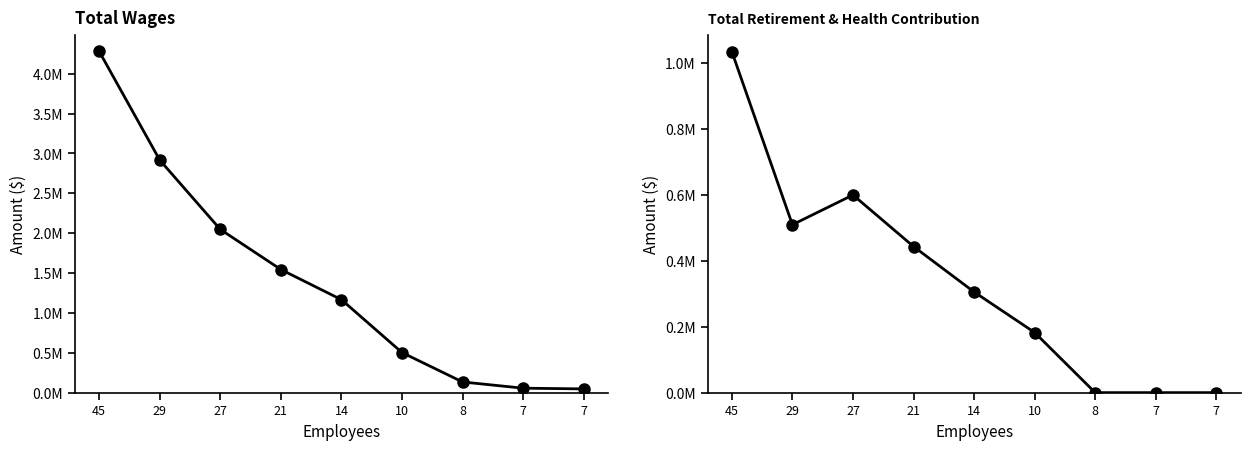

True or false: Total Retirement & Health Contribution has more than 1 points higher than both neighbors.

False